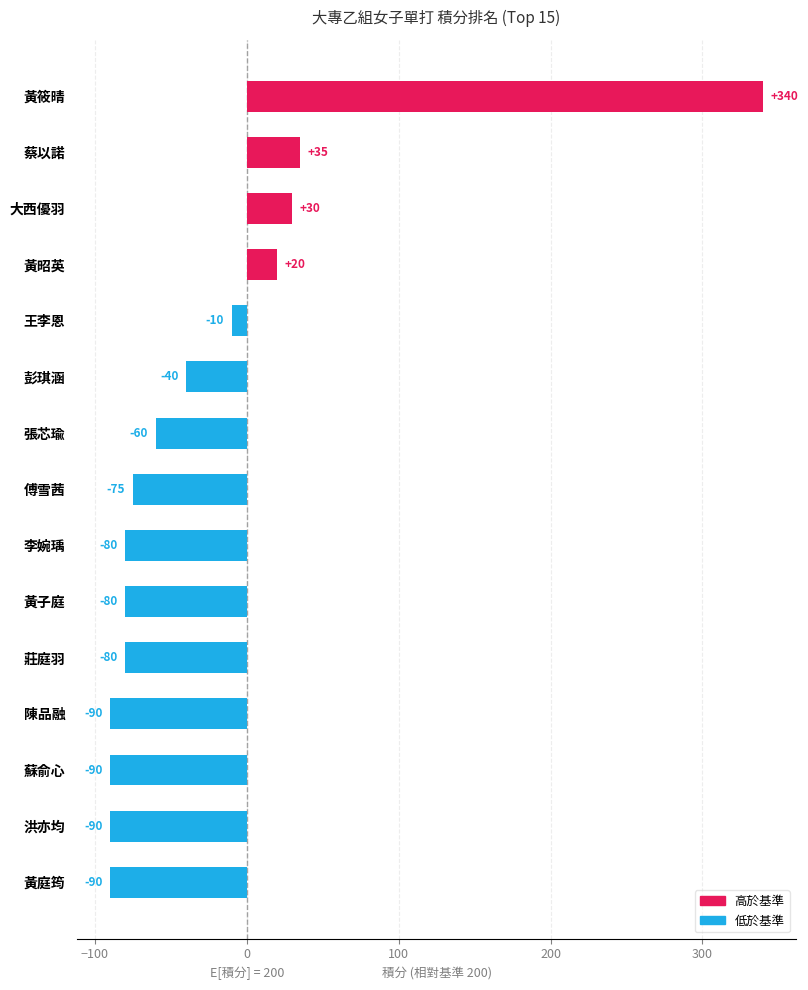

What is the difference between the maximum and minimum values?

430